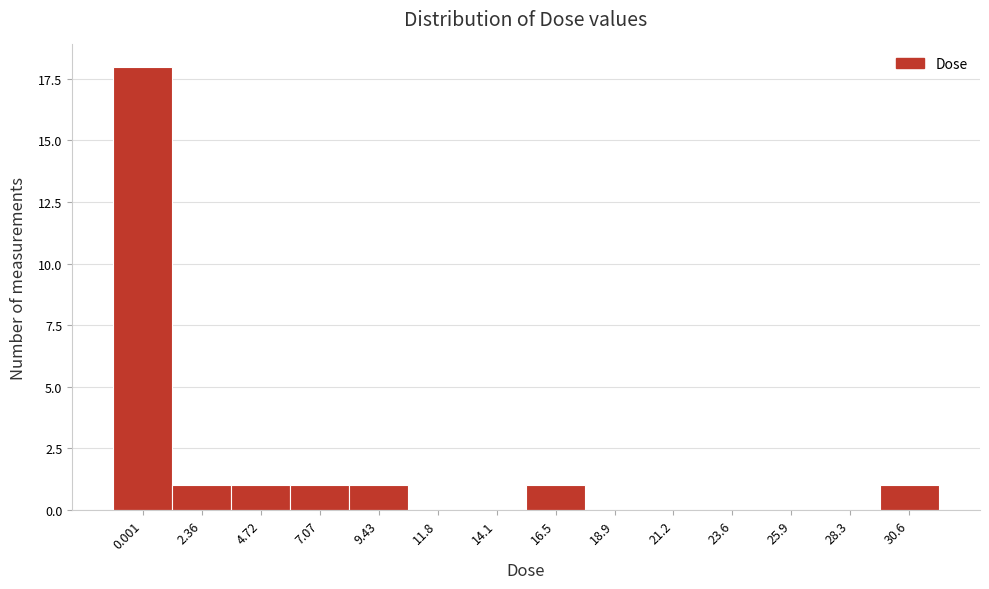

Reading left to right, extract all data points from this chart.

0.001=18	2.36=1	4.72=1	7.07=1	9.43=1	11.8=0	14.1=0	16.5=1	18.9=0	21.2=0	23.6=0	25.9=0	28.3=0	30.6=1